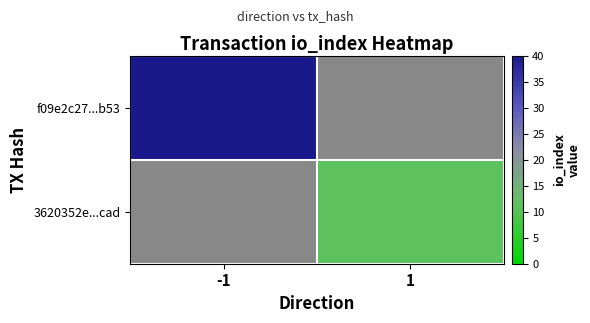

At how many categories does at least one series exceed 26?

1